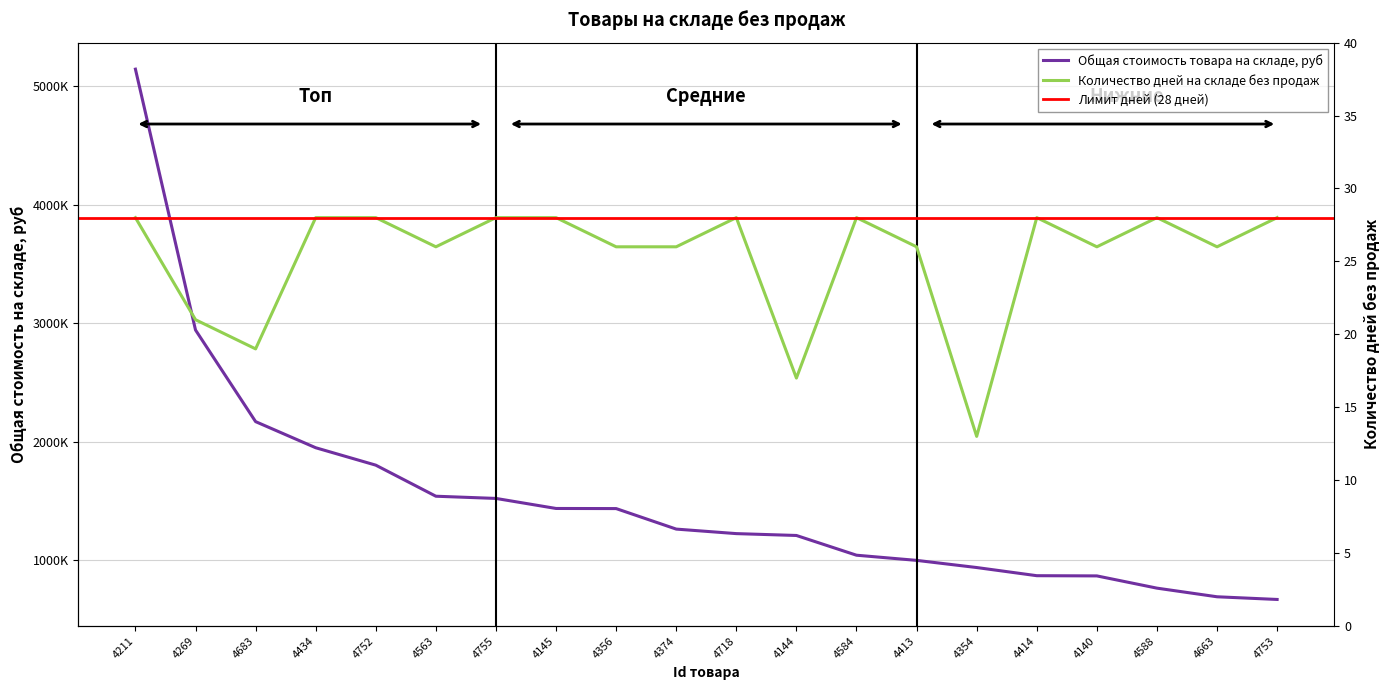

Reading left to right, extract all data points from this chart.

Общая стоимость товара на складе, руб: 4211=5143948	4269=2942978	4683=2169836	4434=1949598	4752=1802631	4563=1540477	4755=1521854	4145=1437118	4356=1436195	4374=1263122	4718=1224962	4144=1209284	4584=1042781	4413=999187	4354=938790	4414=869920	4140=868165	4588=764888	4663=692035	4753=669410
Количество дней на складе без продаж: 4211=28	4269=21	4683=19	4434=28	4752=28	4563=26	4755=28	4145=28	4356=26	4374=26	4718=28	4144=17	4584=28	4413=26	4354=13	4414=28	4140=26	4588=28	4663=26	4753=28